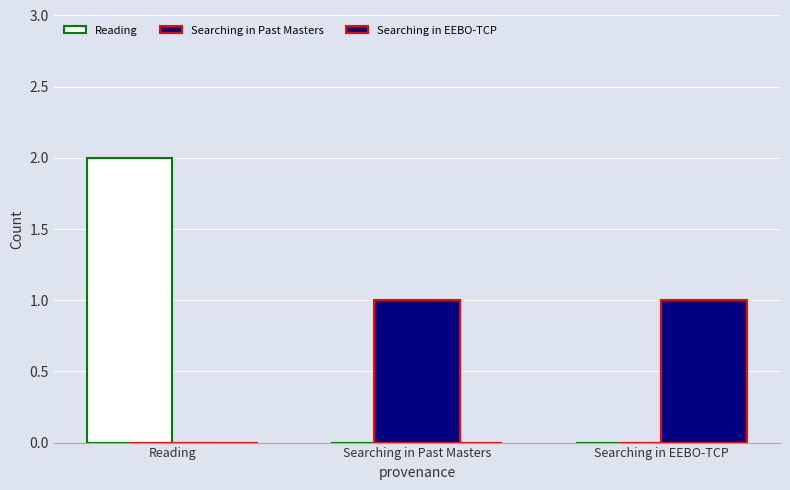

Count the number of categories in the chart.

3